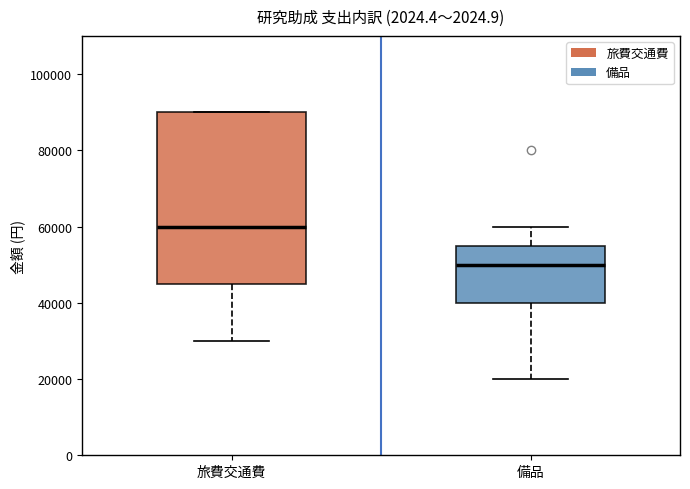

Reading left to right, read every box against the y-axis: the position of its median line, the range the box covers, and the ends of its whiskers. The values are not printed on the chart, so give them approximately, as read against the axis.

旅費交通費: median 60000, box 46000 to 90000, whiskers 30000 to 90000
備品: median 50000, box 40000 to 56000, whiskers 20000 to 60000